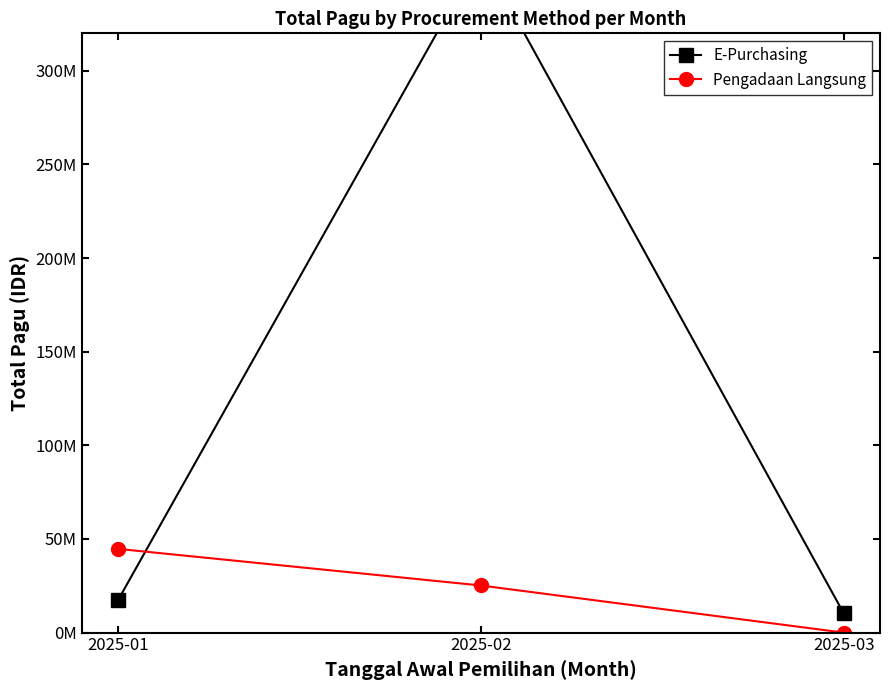

How many lines are shown in the chart?

2